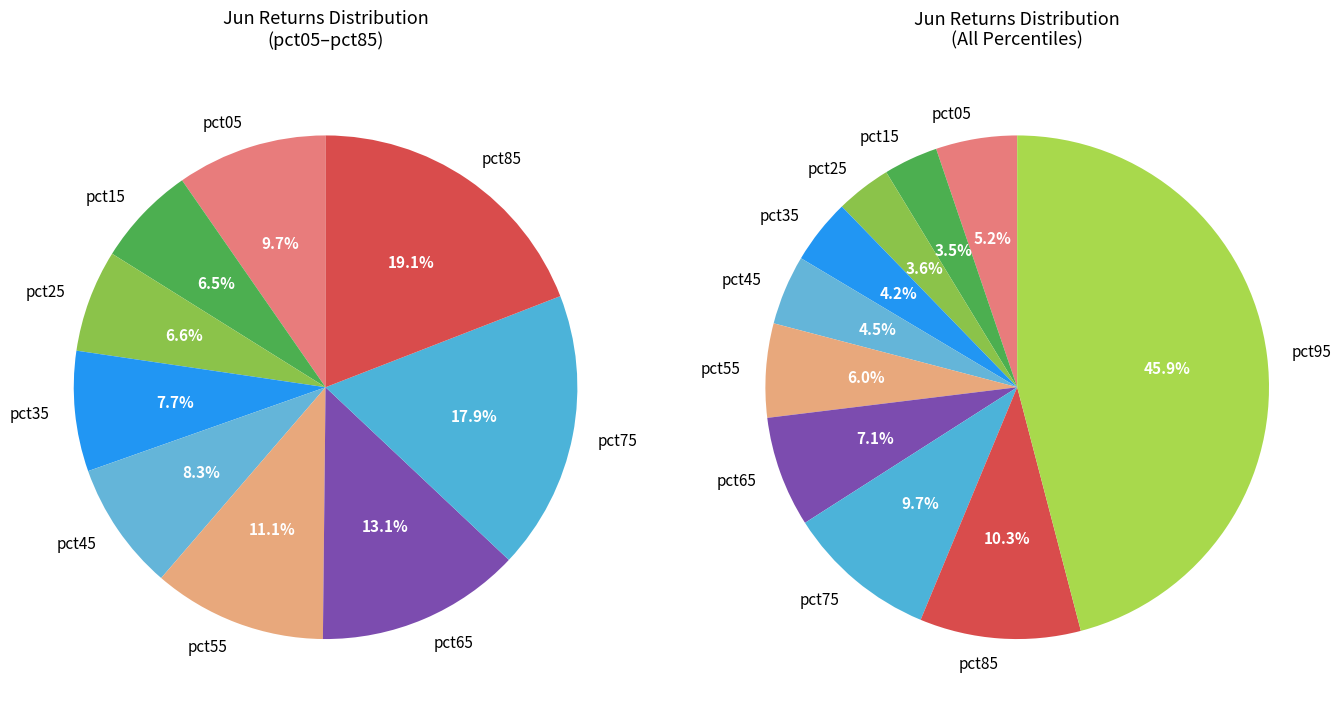

Which slice is the largest?

pct95